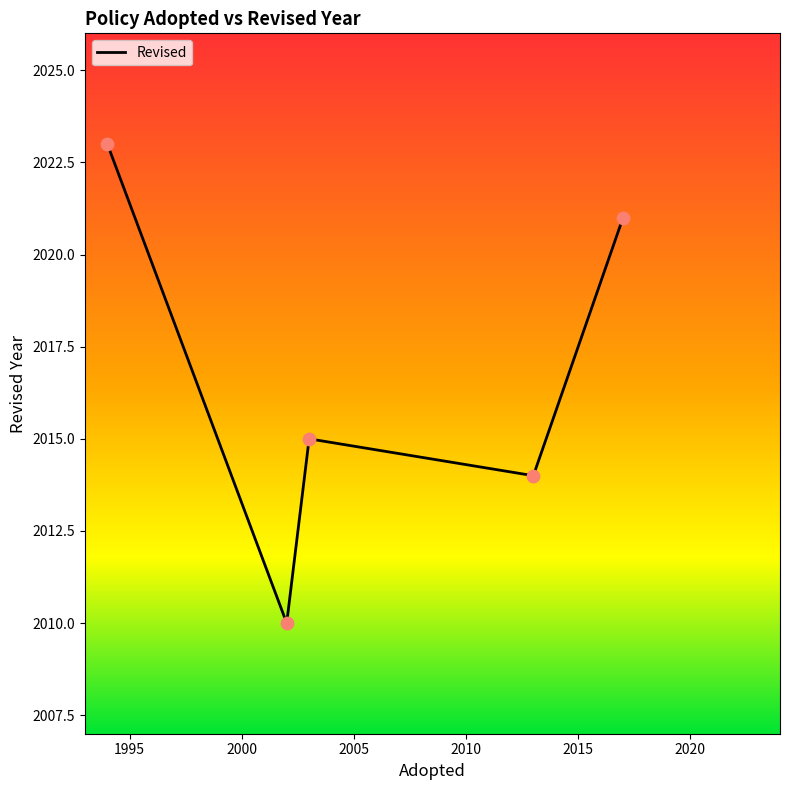

True or false: the data has more than 0 interior local peaks.

True